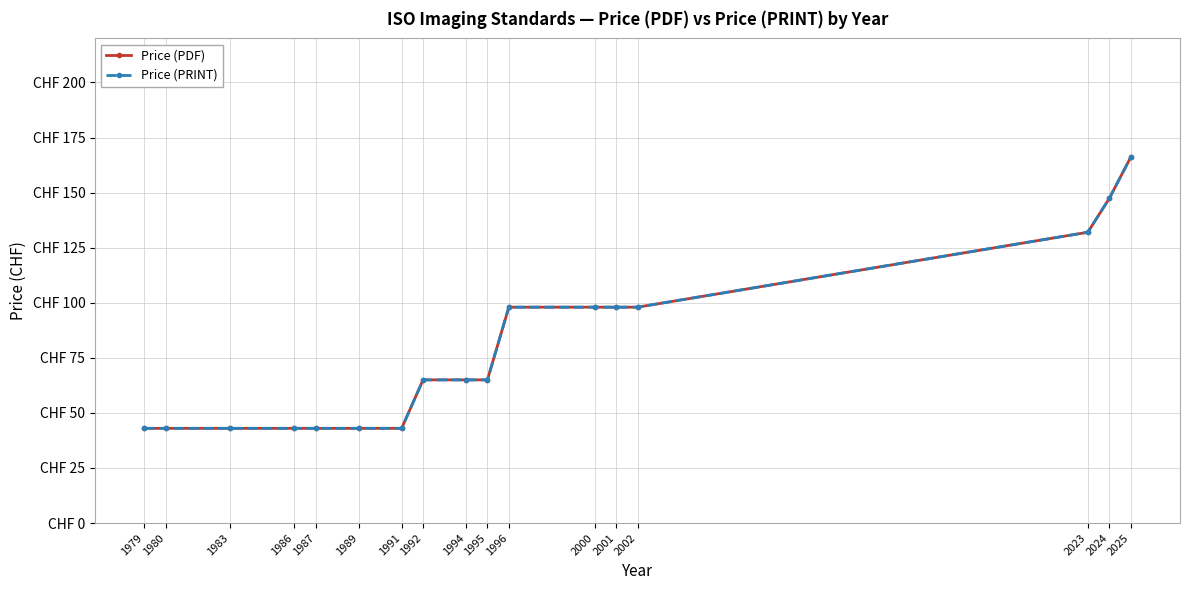

Which label corresponds to the smallest value in the chart?

1979